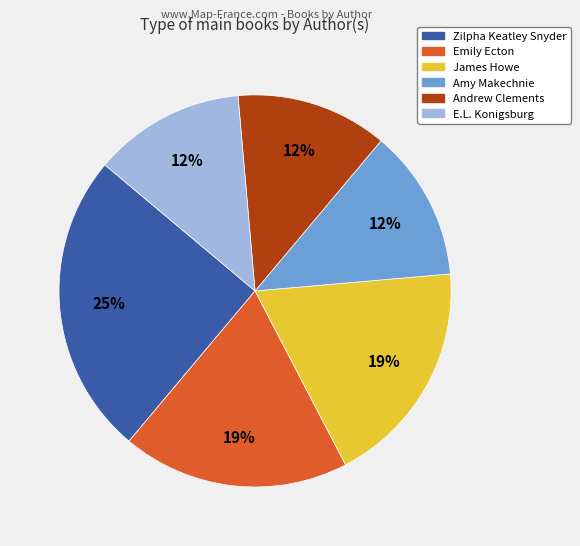

To the nearest percent, what is the average slice percentage?

17%